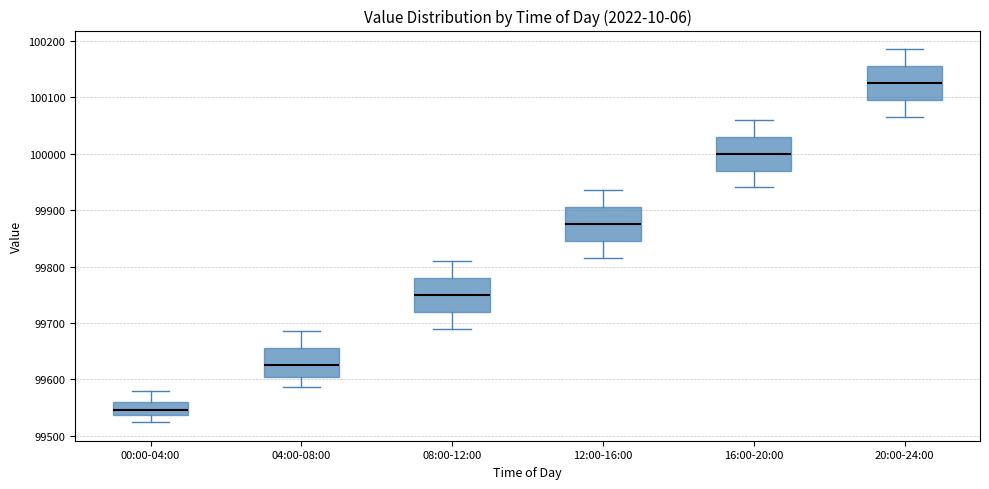

Reading left to right, read every box against the y-axis: the position of its median line, the range the box covers, and the ends of its whiskers. The values are not printed on the chart, so give them approximately, as read against the axis.

00:00-04:00: median 99550, box 99540 to 99560, whiskers 99520 to 99580
04:00-08:00: median 99630, box 99600 to 99660, whiskers 99590 to 99690
08:00-12:00: median 99750, box 99720 to 99780, whiskers 99690 to 99810
12:00-16:00: median 99880, box 99850 to 99910, whiskers 99820 to 99940
16:00-20:00: median 100000, box 99970 to 100030, whiskers 99940 to 100060
20:00-24:00: median 100130, box 100100 to 100160, whiskers 100070 to 100190